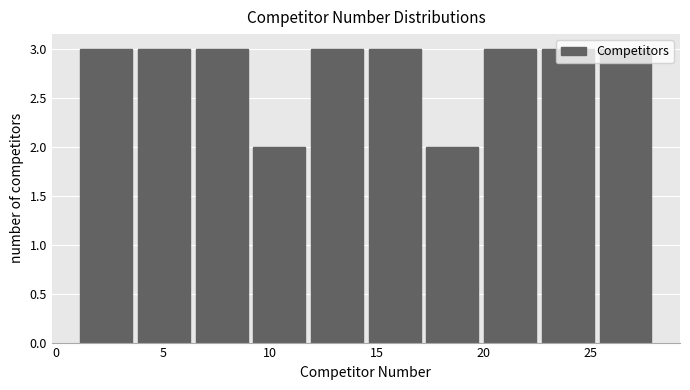

Reading left to right, list every bar in this chart as the range it spans on the x-axis followed by its height. Neither the bar edges nor the heights are printed on the chart, so give them approximately, as read against the axes.

1.0 to 3.7: 3
3.7 to 6.4: 3
6.4 to 9.1: 3
9.1 to 11.8: 2
11.8 to 14.5: 3
14.5 to 17.2: 3
17.2 to 19.9: 2
19.9 to 22.6: 3
22.6 to 25.3: 3
25.3 to 28.0: 3